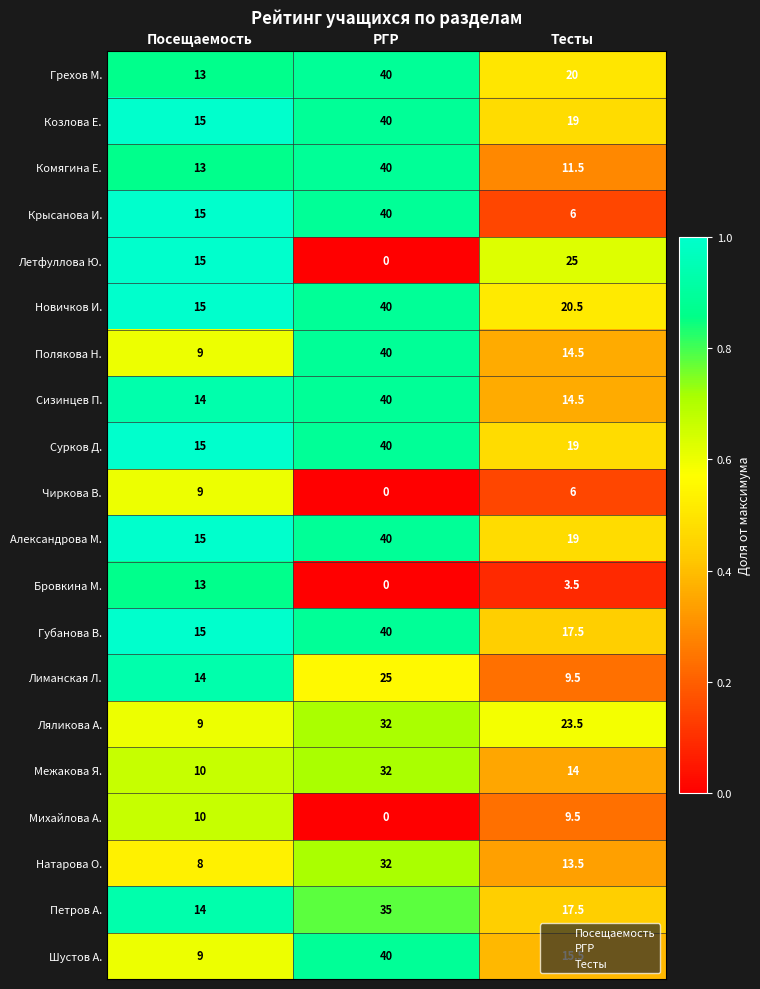

Is it true that Комягина Е. equals 13.0 at Посещаемость?

True